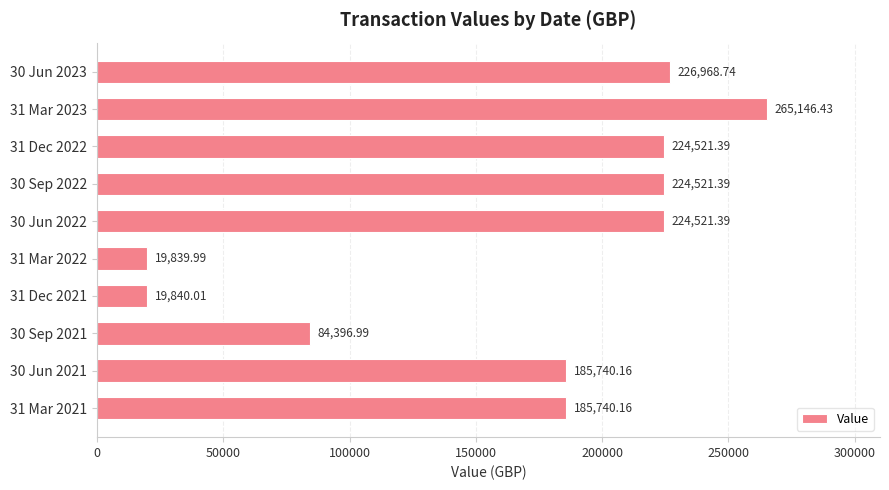

What is the smallest value displayed?

19840.0